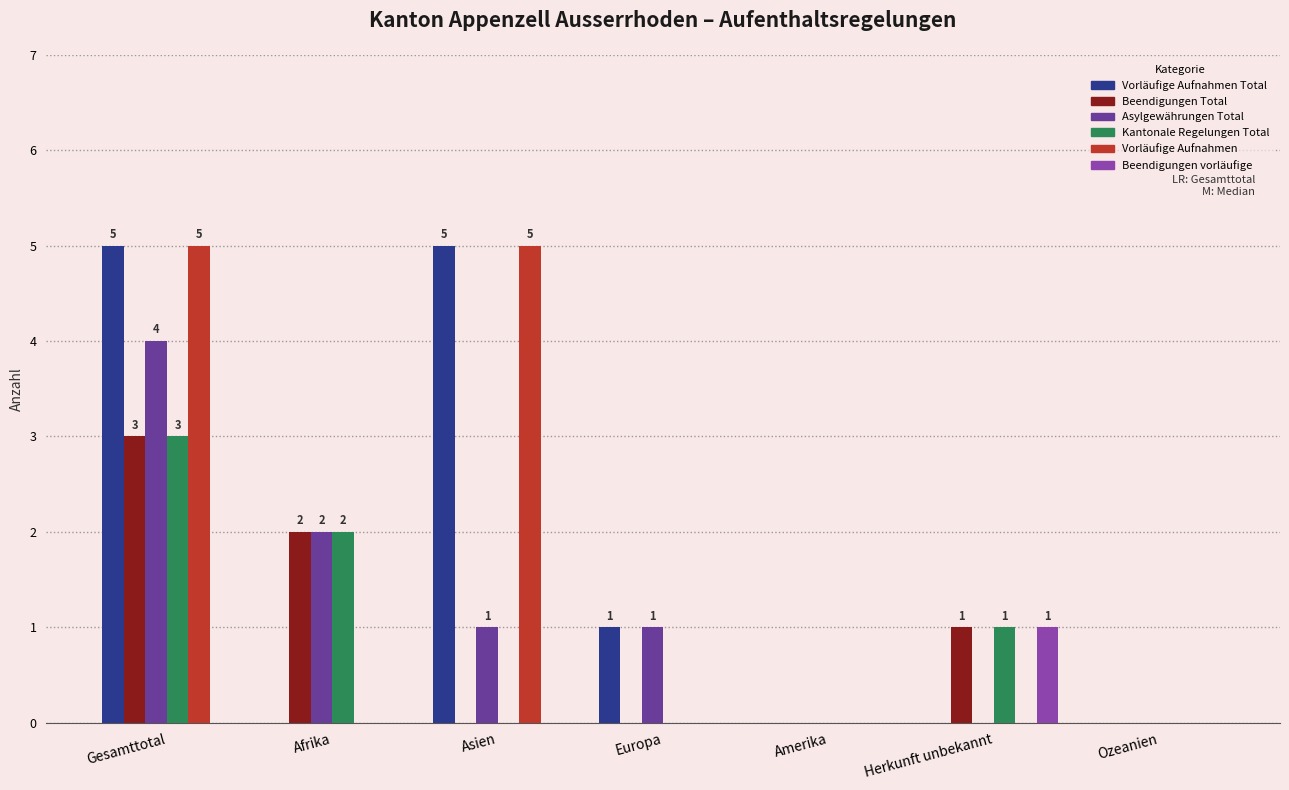

Is it true that Kantonale Regelungen Total equals 0 at Europa?

True